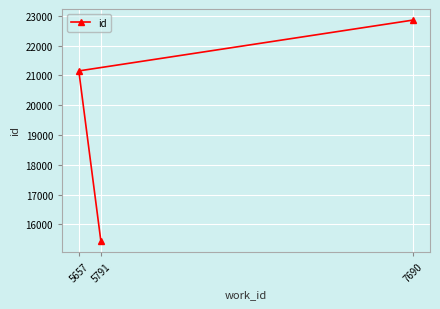

What is the value of the 1st point from the left?

21152